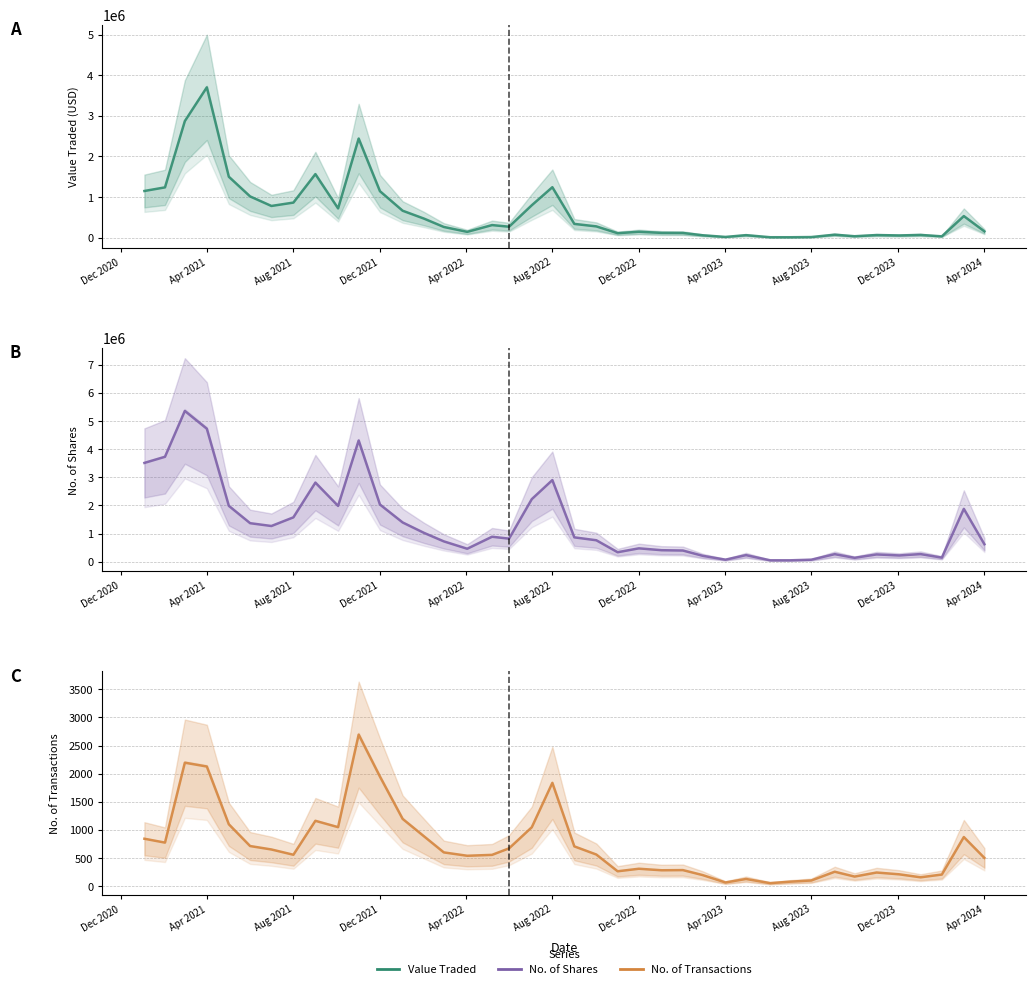

How many lines are shown in the chart?

3